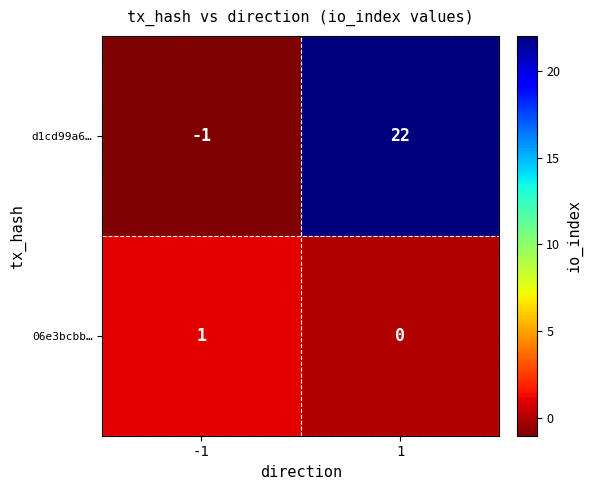

At which category does the chart reach its minimum across all series?

-1